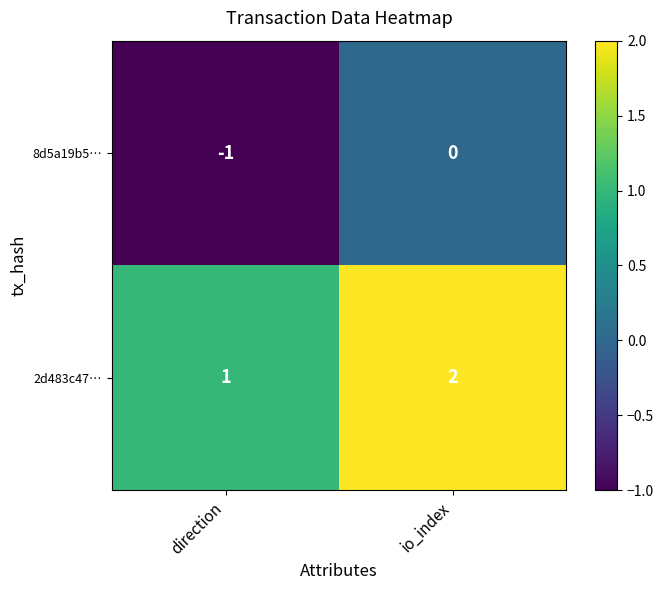

Count the number of data series in this chart.

2